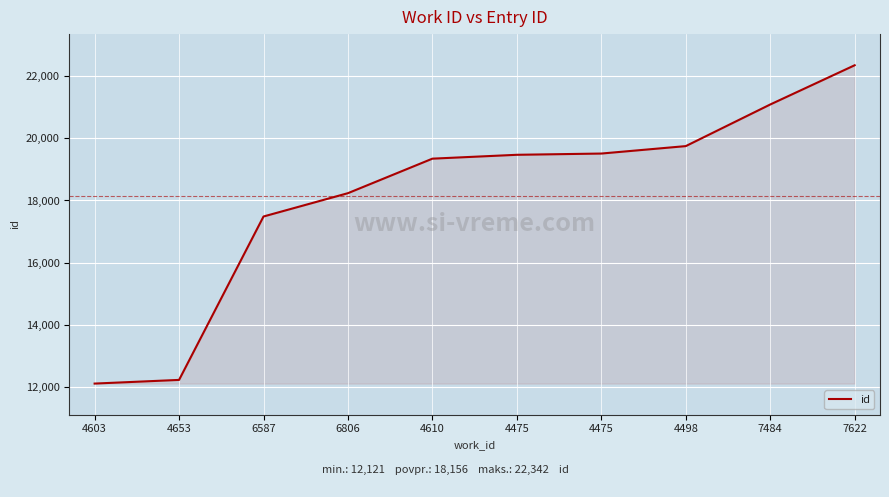

The value at 4475 is 19467. True or false?

True